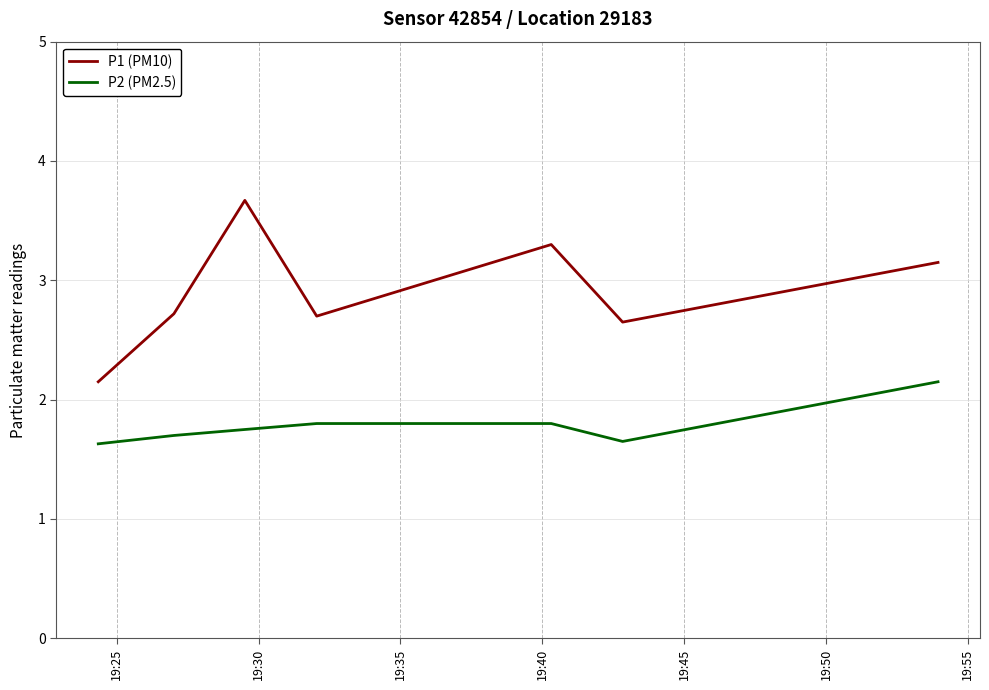

Which series has the largest total across all categories?

P1 (PM10)